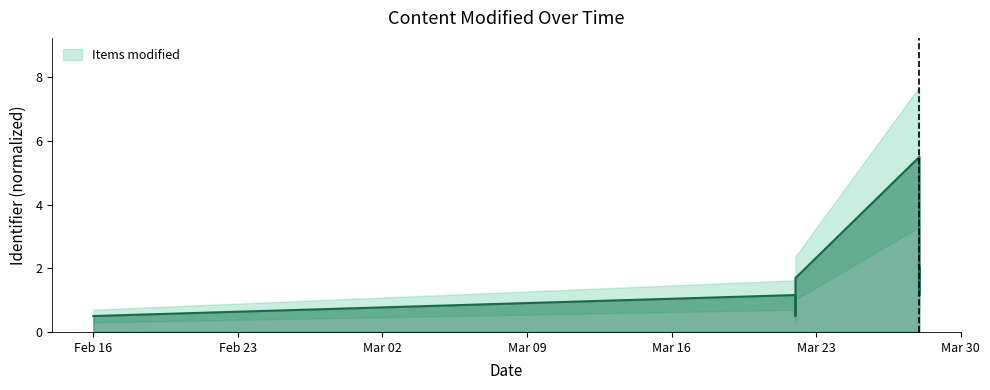

Which category has the lowest value across all series?

Feb 16